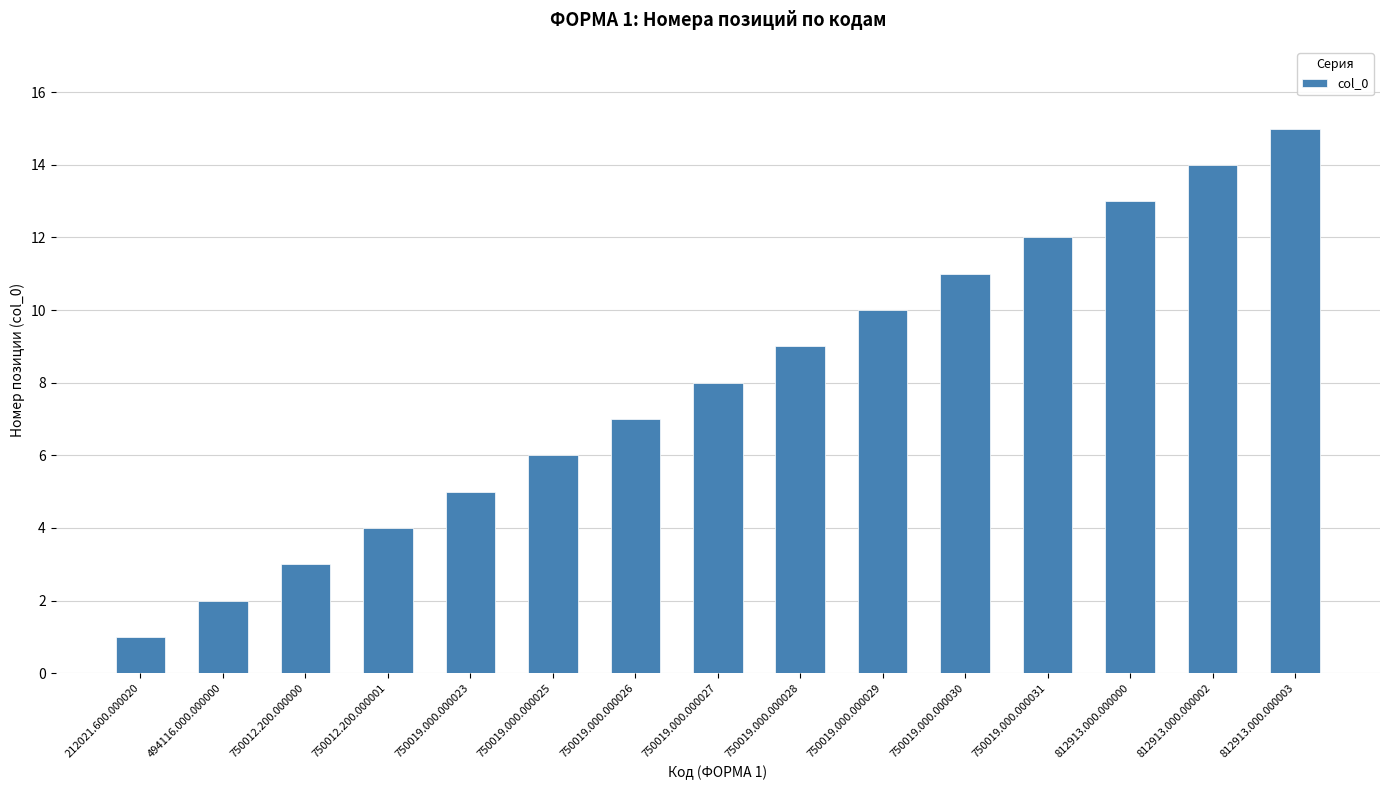

List the labels in order of value, largest first.

812913.000.000003, 812913.000.000002, 812913.000.000000, 750019.000.000031, 750019.000.000030, 750019.000.000029, 750019.000.000028, 750019.000.000027, 750019.000.000026, 750019.000.000025, 750019.000.000023, 750012.200.000001, 750012.200.000000, 494116.000.000000, 212021.600.000020